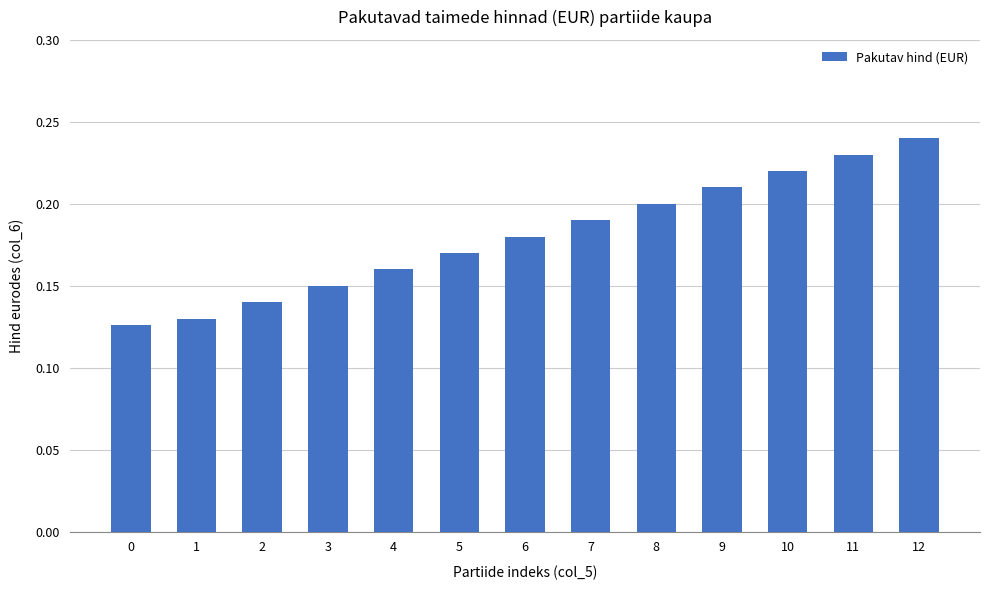

What is the change in value from 6 to 12?

+0.1